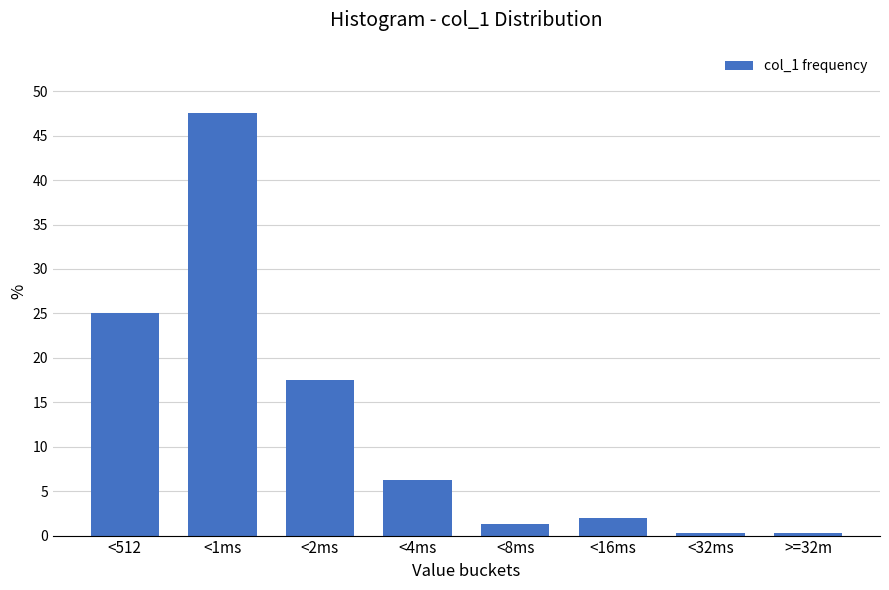

The value at <1ms is 64.7. True or false?

False